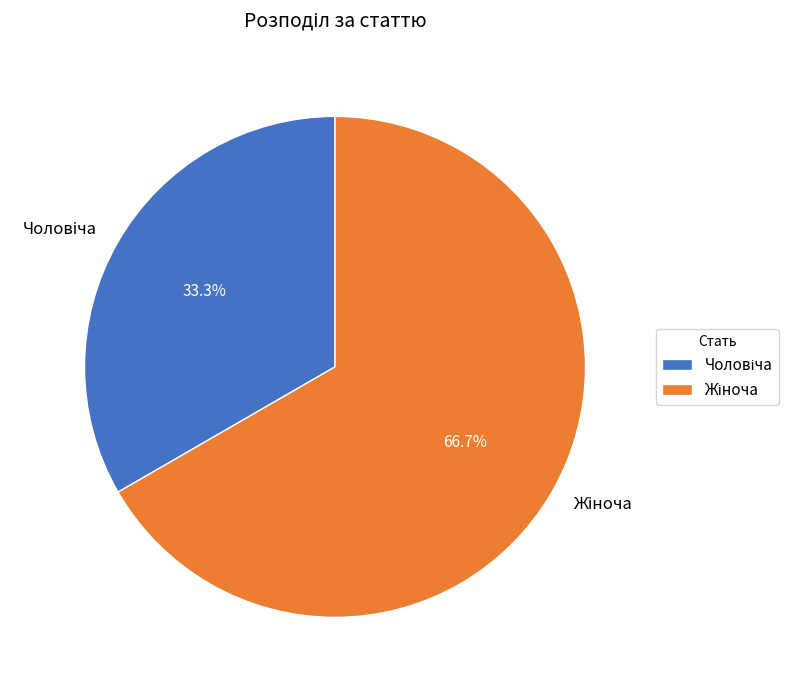

Does any single category account for the majority?

Yes